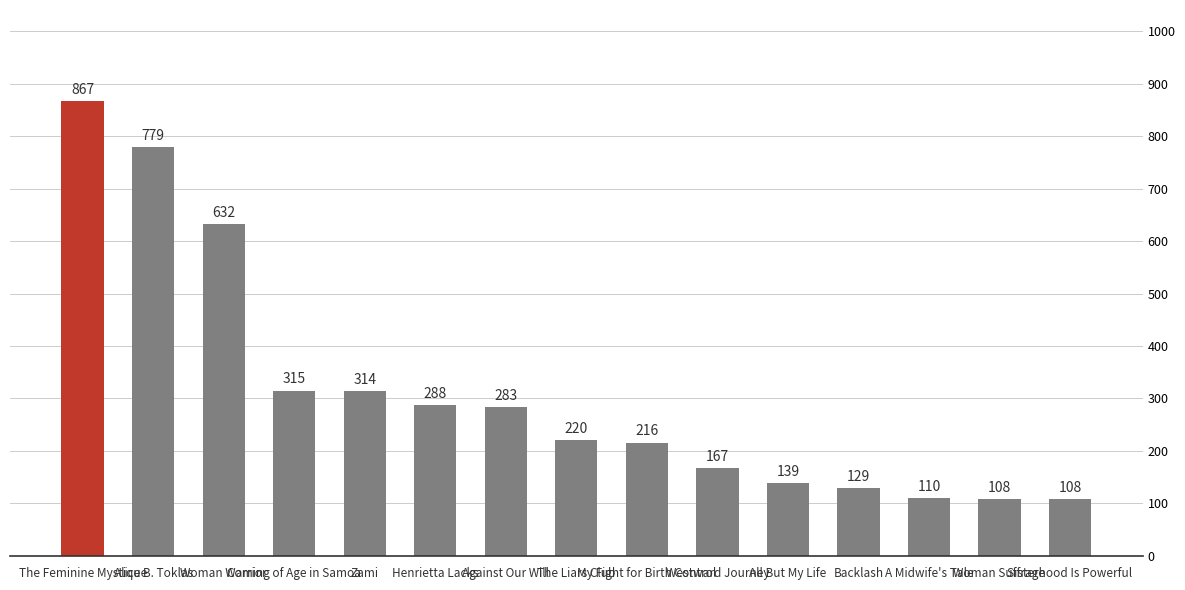

The value at My Fight for Birth Control is 216. True or false?

True